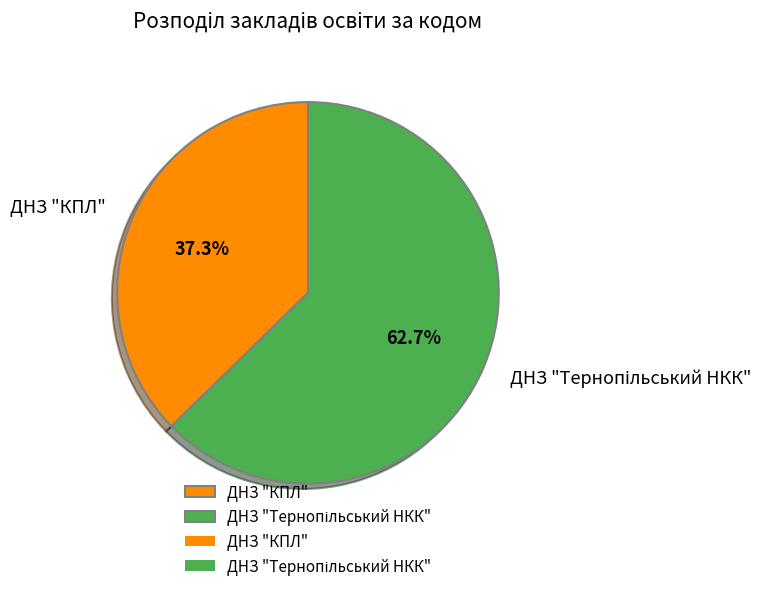

How many slices are in this pie chart?

2